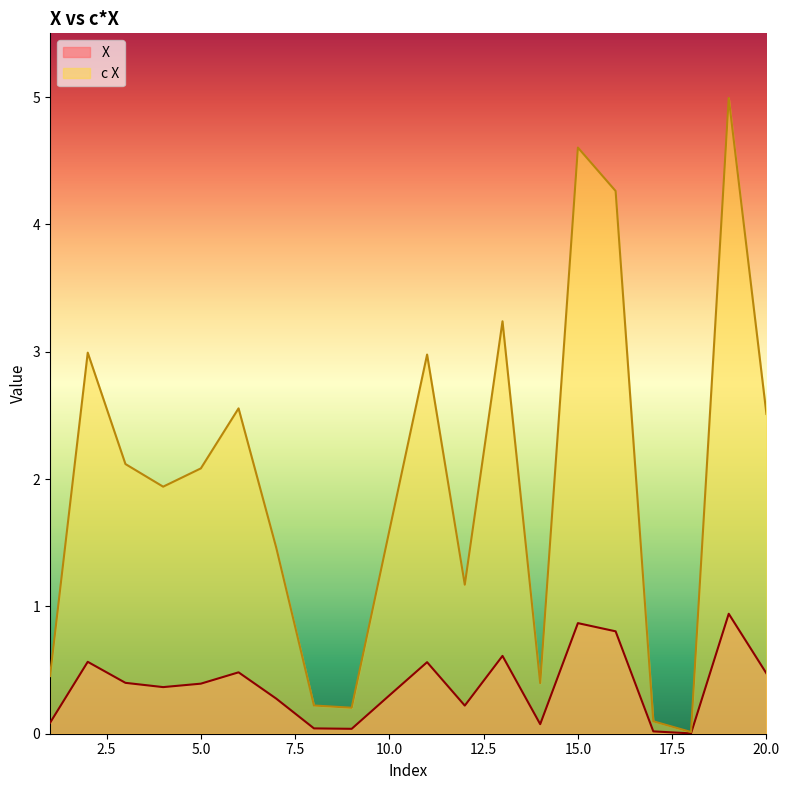

Is the value of c X at 16 greater than the value of X at 14?

Yes